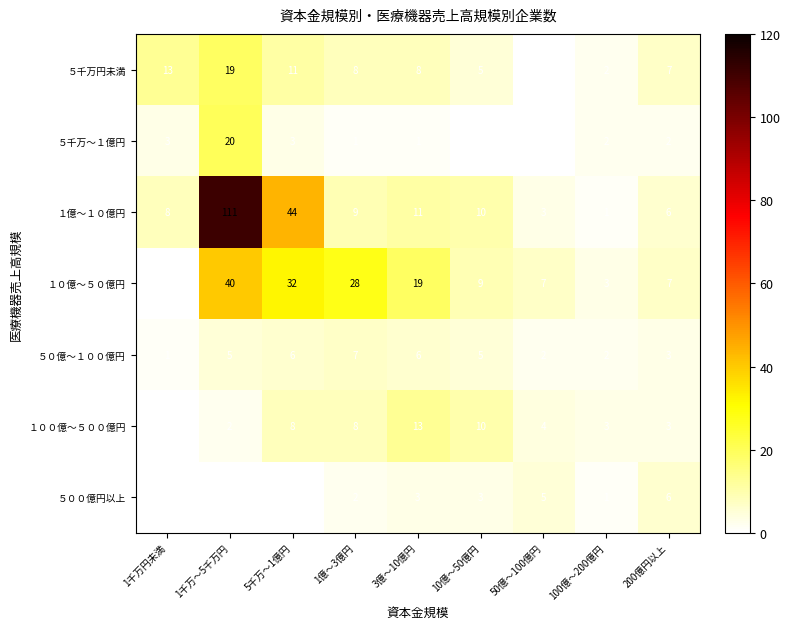

What is the maximum value shown in the chart?

111